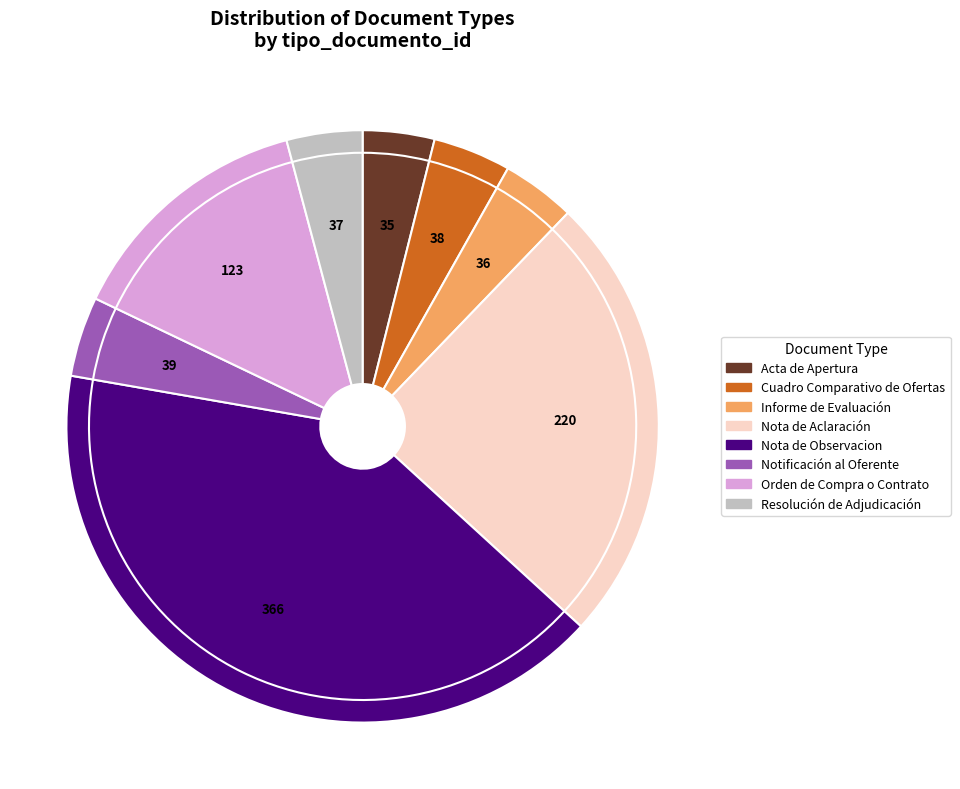

Which slice is the largest?

Nota de Observacion